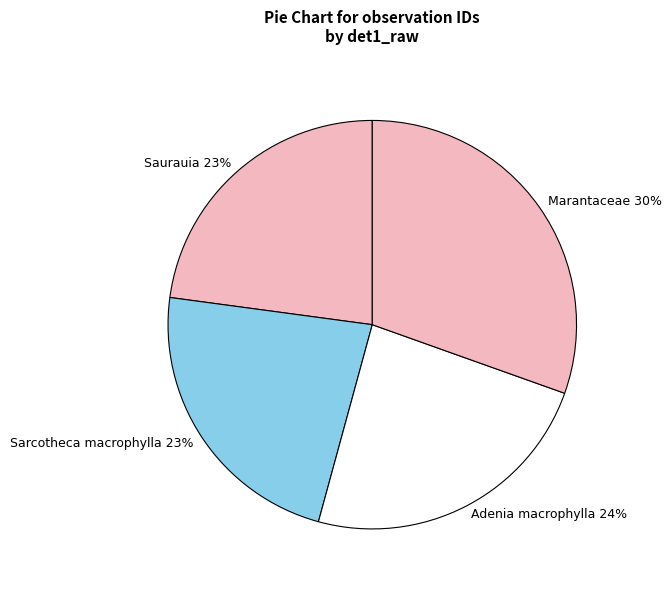

Between Saurauia and Adenia macrophylla, which is larger?

Adenia macrophylla